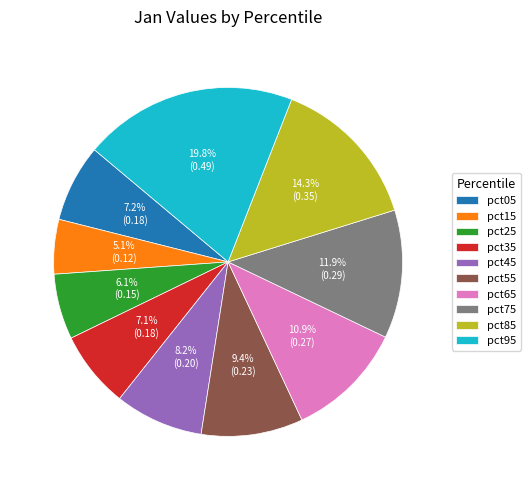

What portion of the pie excludes pct65?

89.1%